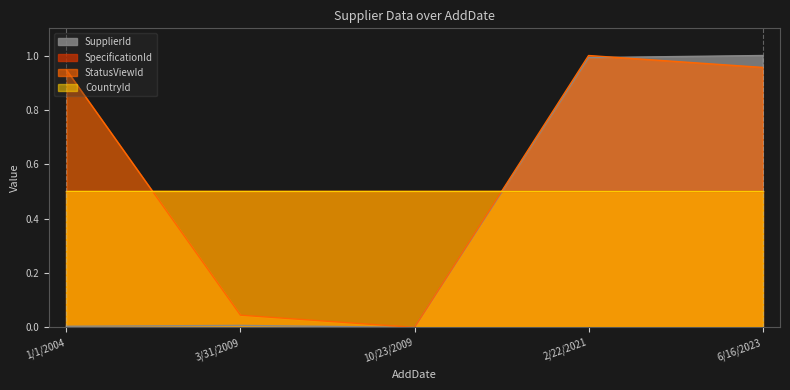

What is the sum of the StatusViewId values at 1/1/2004 and 2/22/2021?

1.9